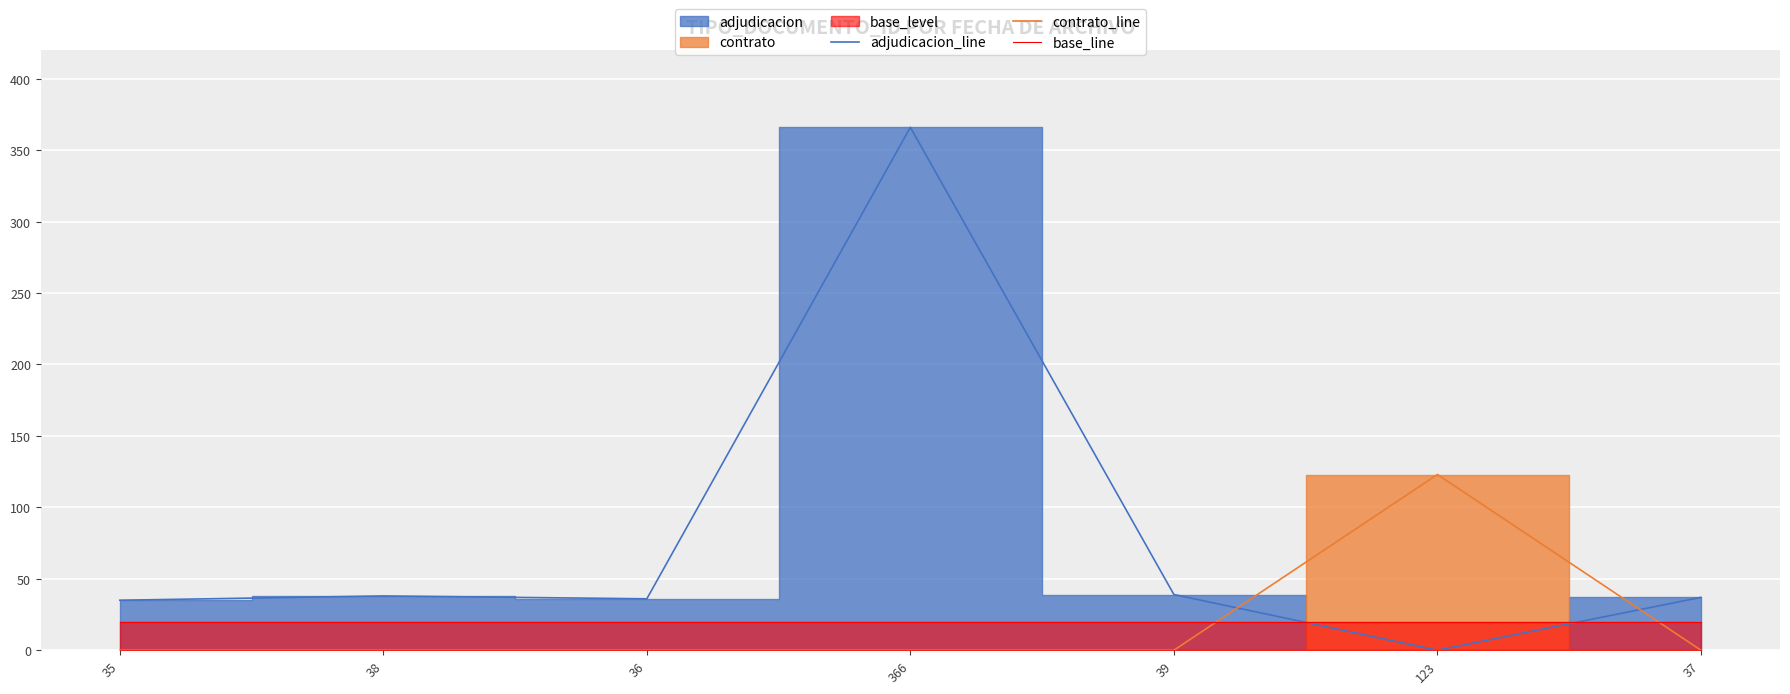

How many distinct data groups are displayed?

3